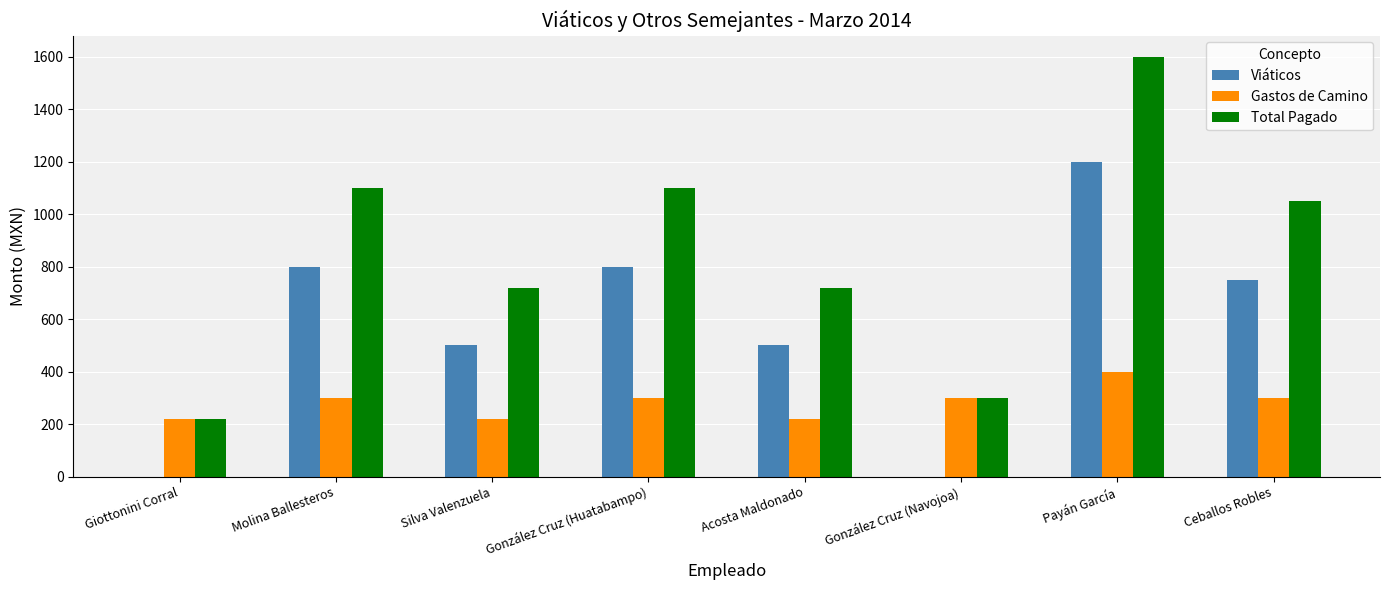

How many distinct data groups are displayed?

3